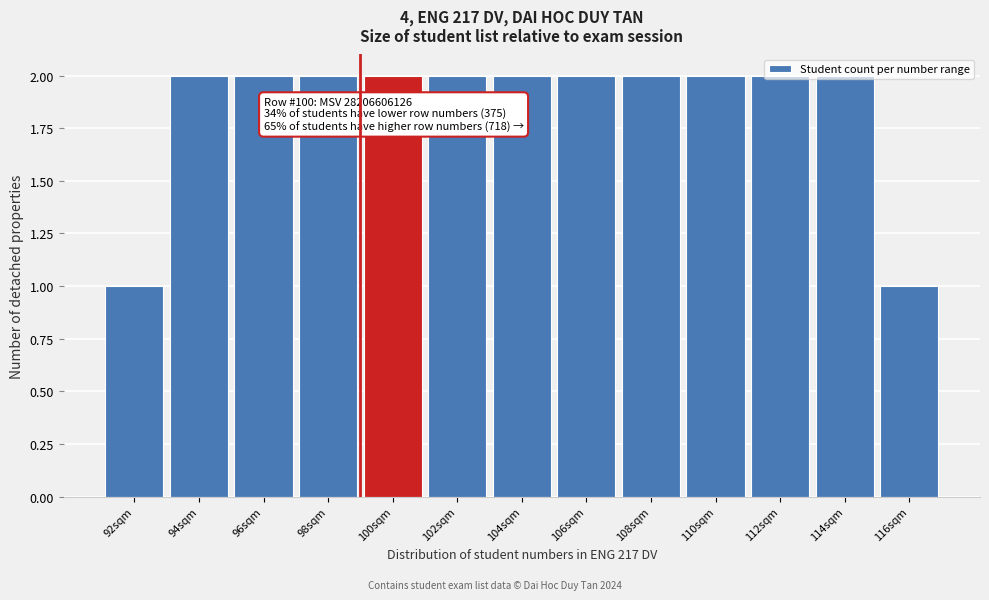

Is it true that the value at 114sqm is 1?

False